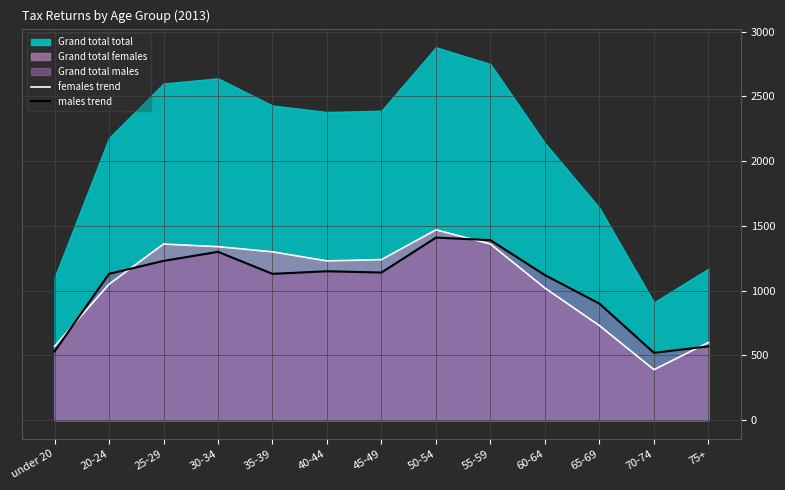

After their last crossing, which series has the higher values: males trend or females trend?

females trend